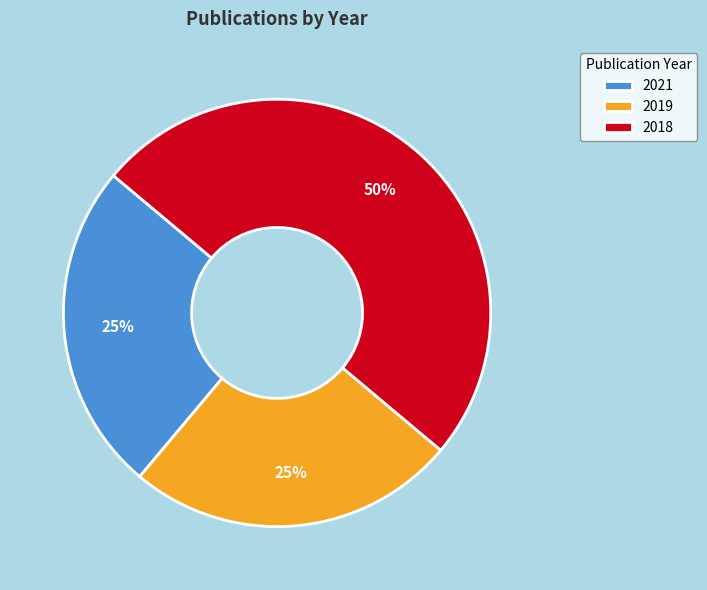

How many slices are in this pie chart?

3